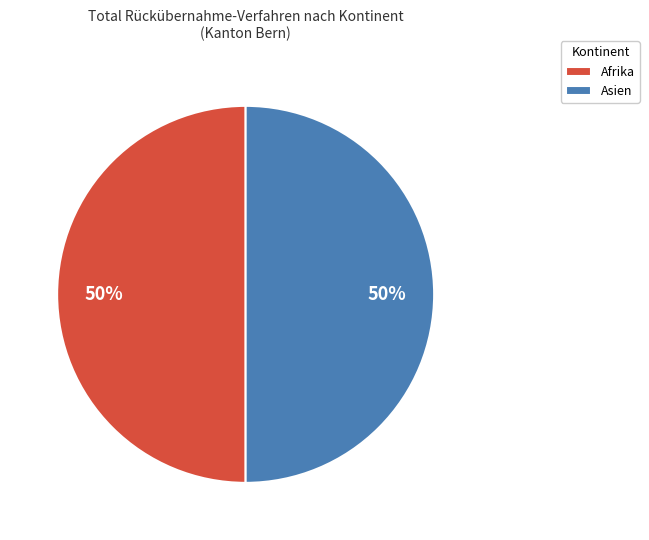

To the nearest percent, what percentage of the pie is Afrika?

50%